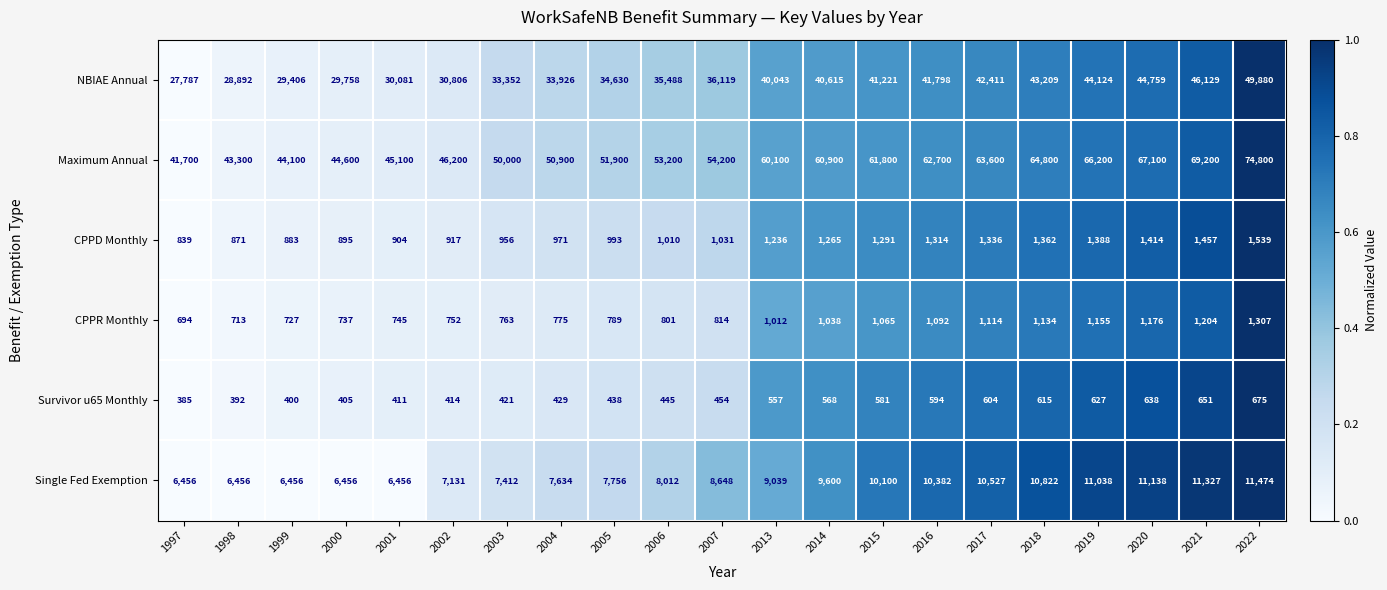

Where is Single Fed Exemption nearest to the value 8965?

2013